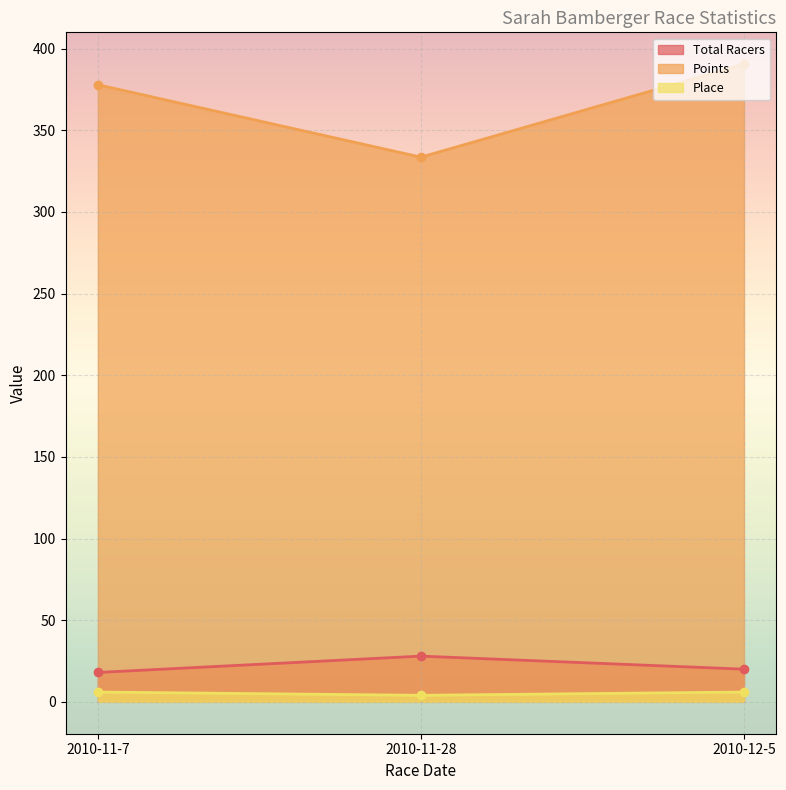

Rank the series by their maximum value, from lowest to highest.

Place, Total Racers, Points